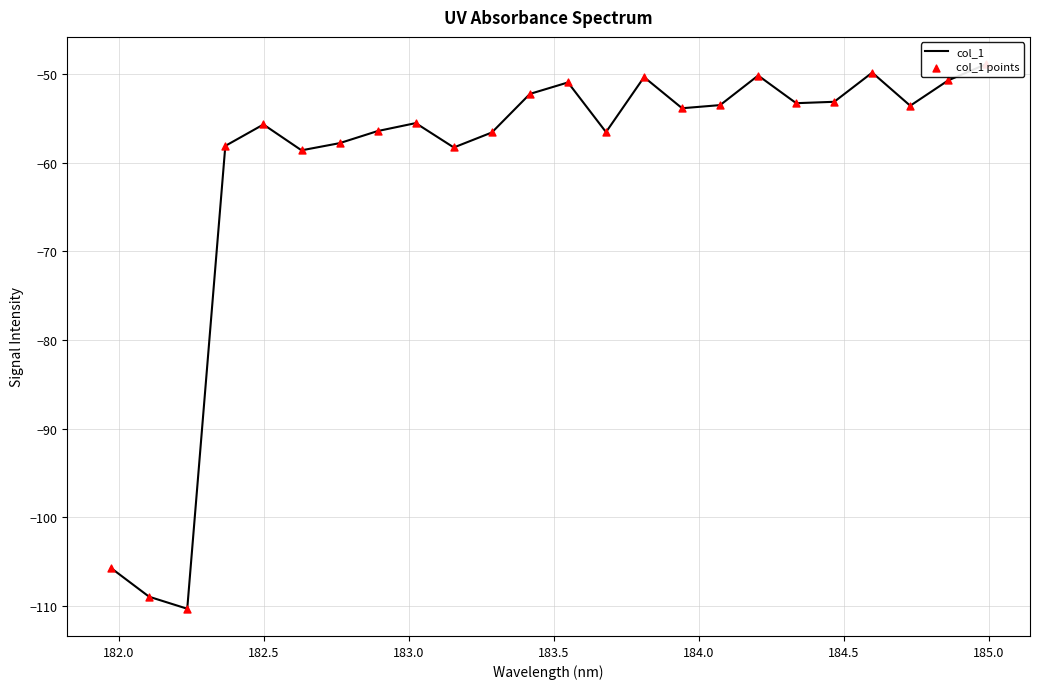

What is the total value across all series at 182.0?

-217.9